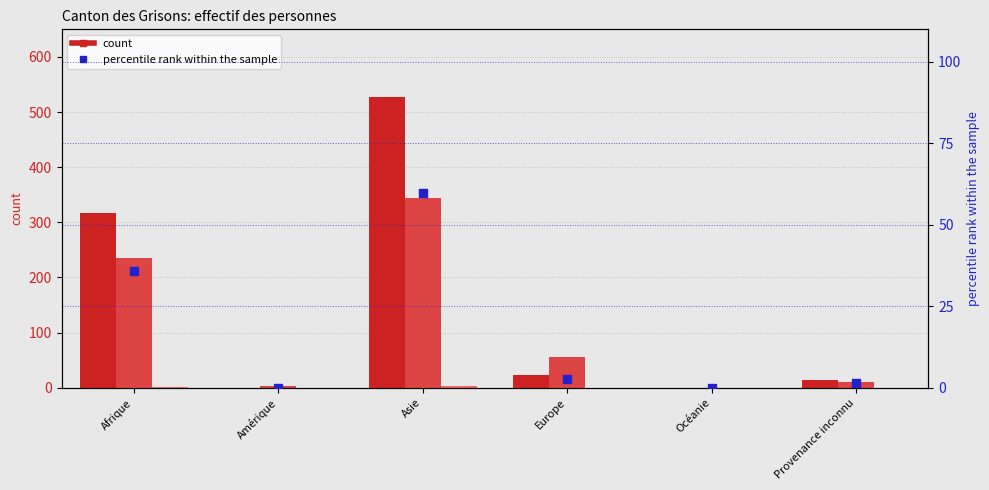

Which series reaches the maximum Y coordinate?

Personnes dans le processus procédure